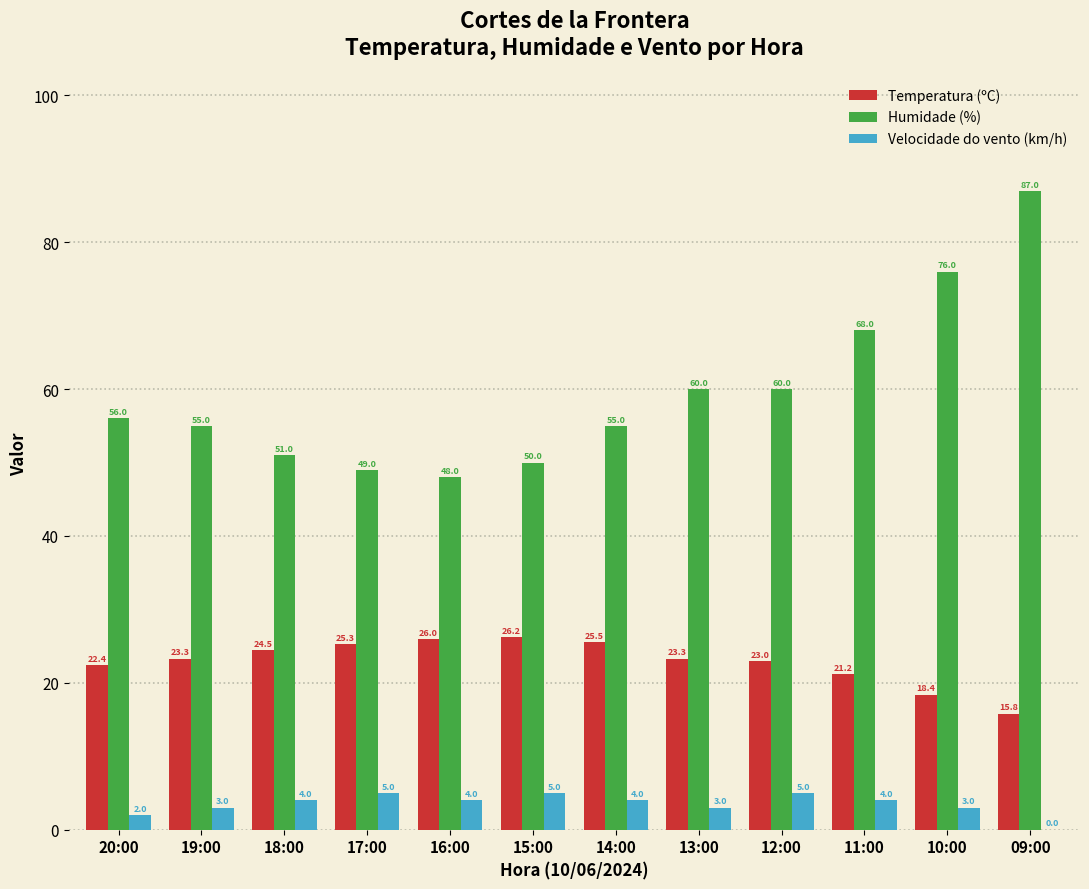

The value of Temperatura (ºC) at 17:00 is 40.0. True or false?

False